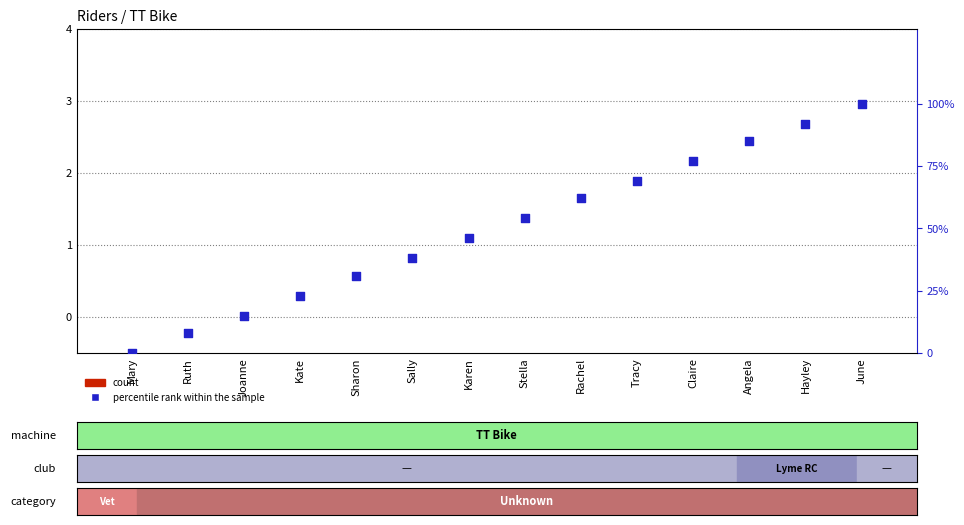

At which category is the sum across all series the highest?

June